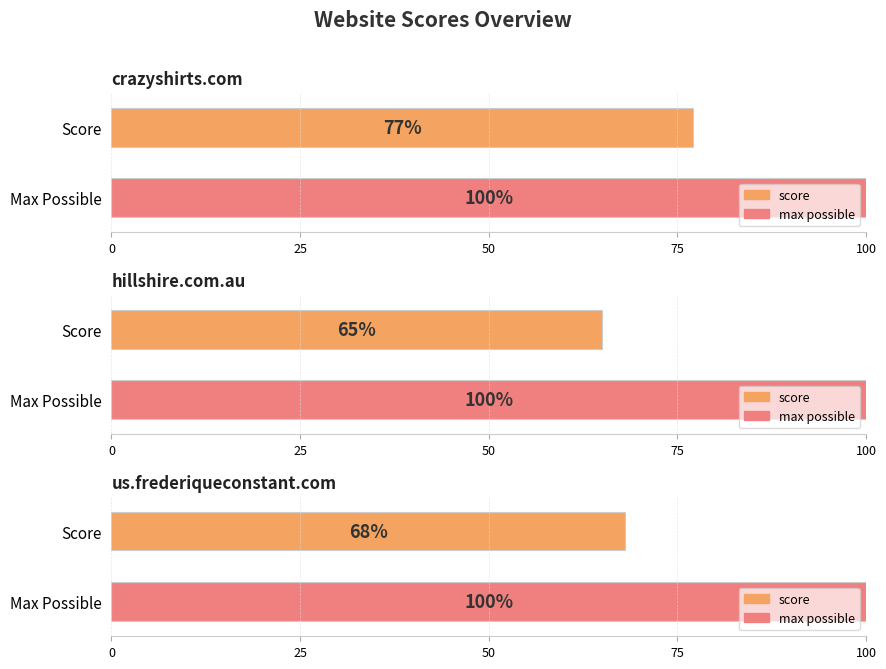

What is the difference between the maximum and minimum values?

12